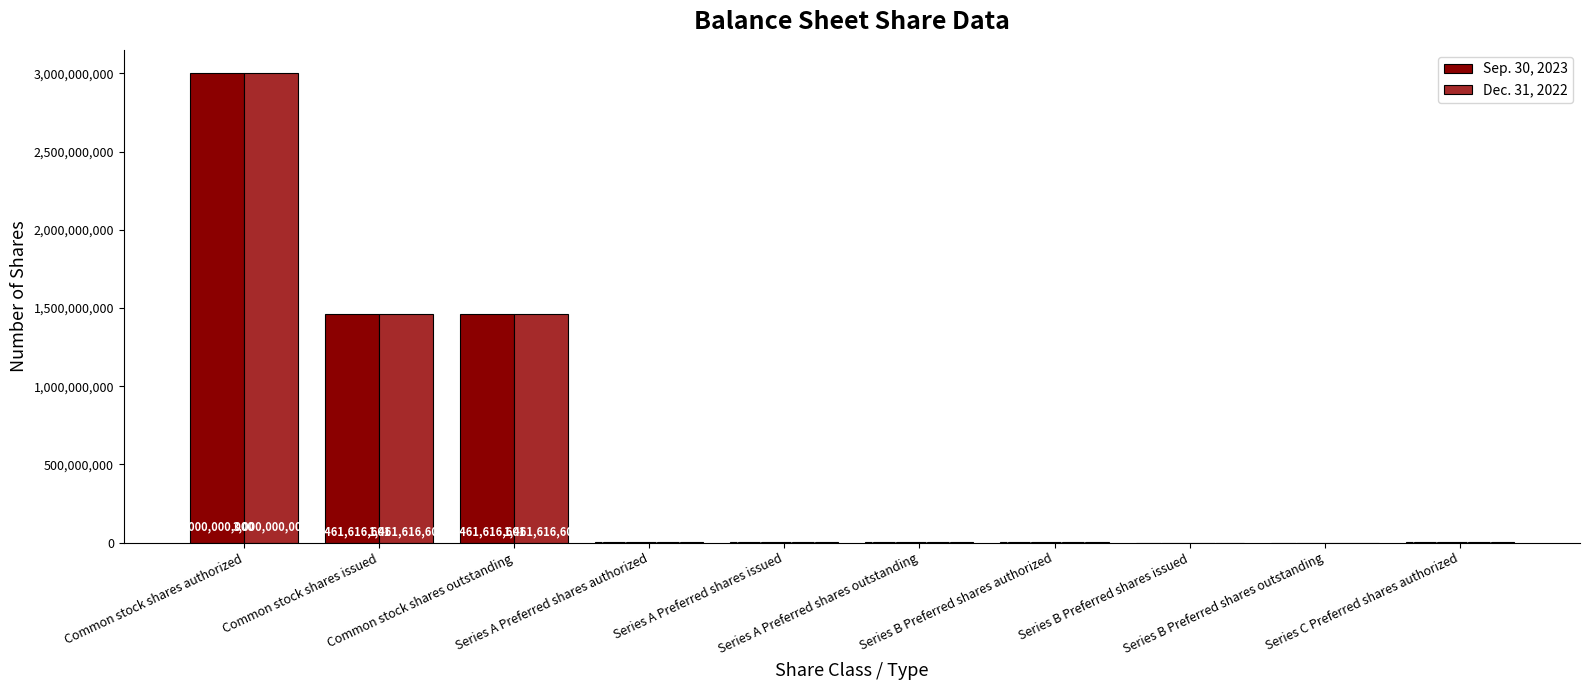

What is the sum of all Sep. 30, 2023 values?

5949233202